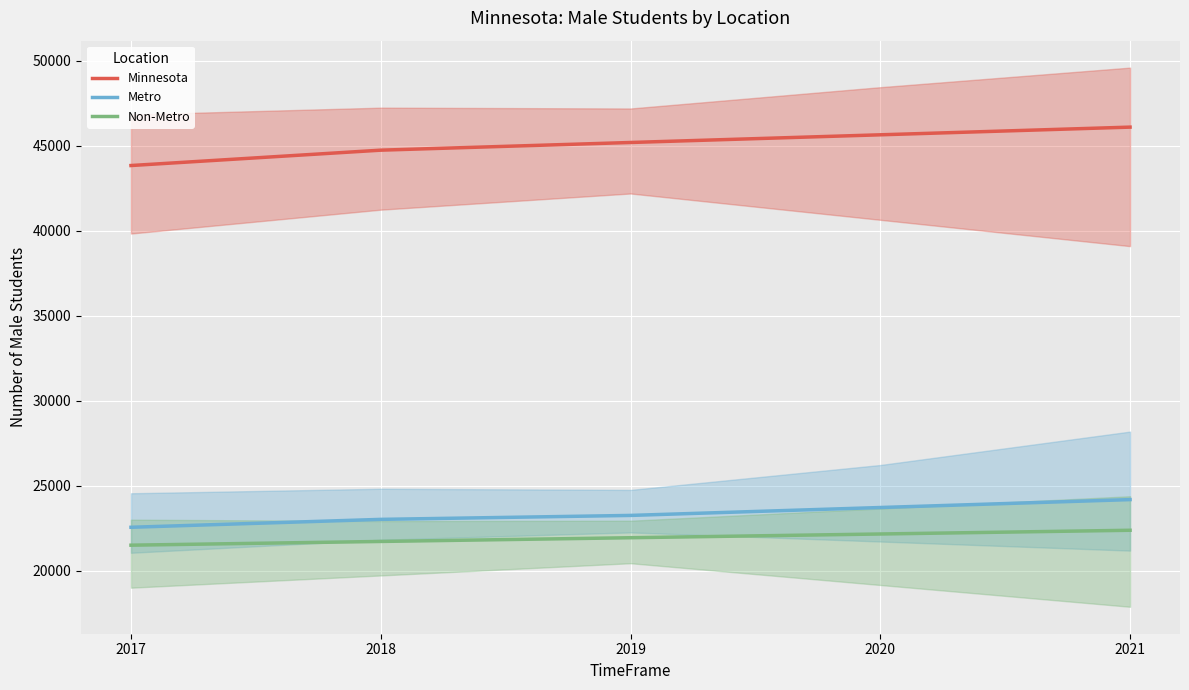

Reading left to right, list all the values displayed in this chart.

Minnesota: 43830.4	44734.1	45186.0	45637.9	46089.7
Metro: 22551.5	23016.5	23249.0	23714.0	24179.0
Non-Metro: 21498.3	21717.6	21937.0	22156.4	22375.7